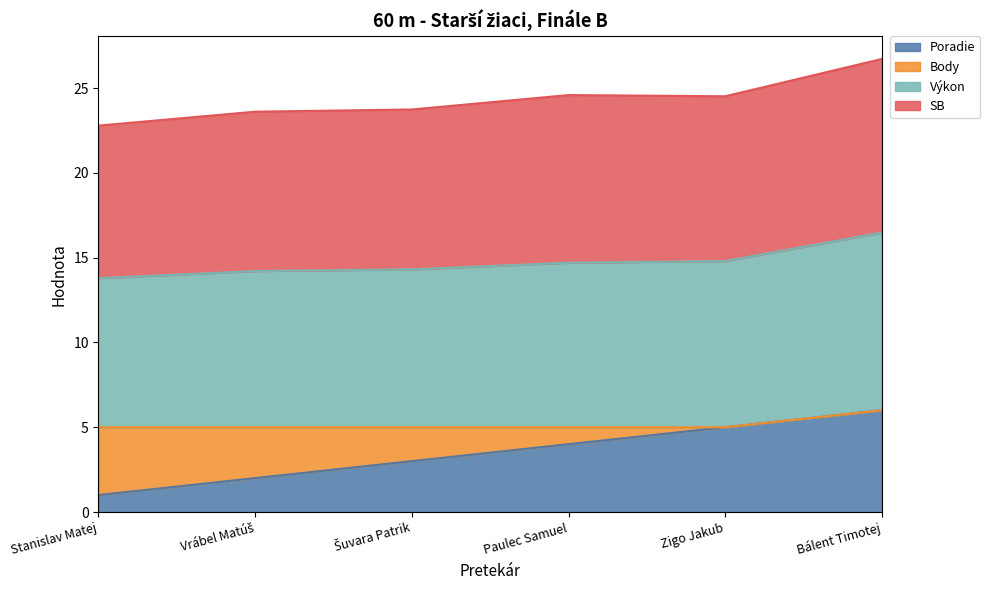

The Poradie series shows 7.0 at Paulec Samuel. True or false?

False